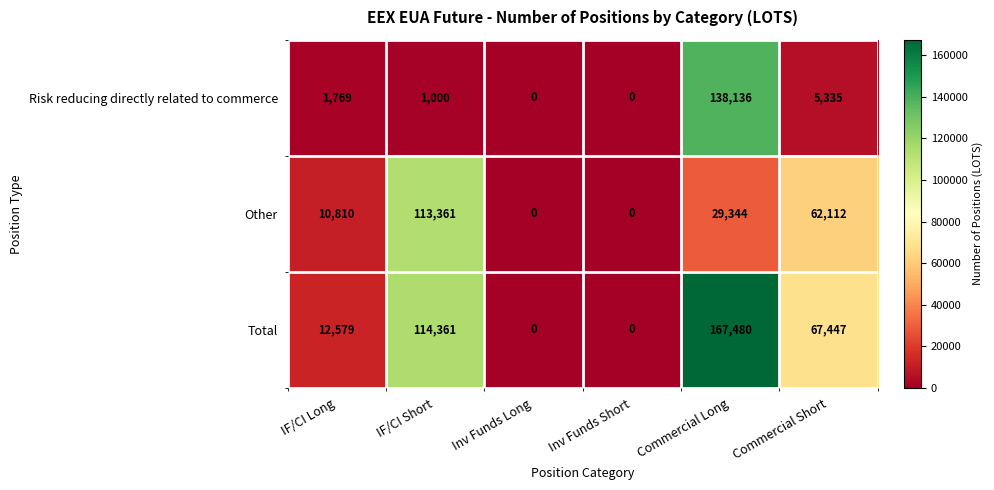

At which category is the sum across all series the highest?

Commercial Long